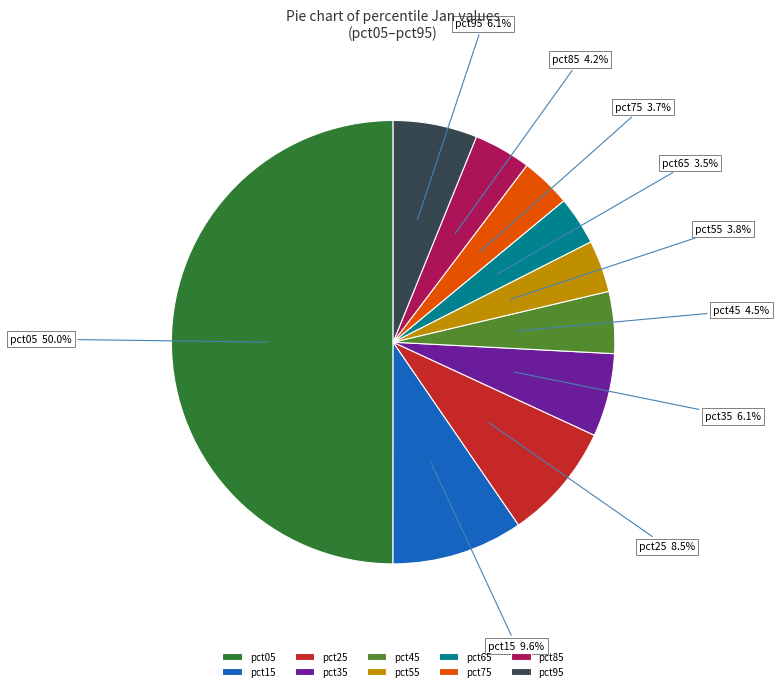

Is pct95 the majority of the pie?

No